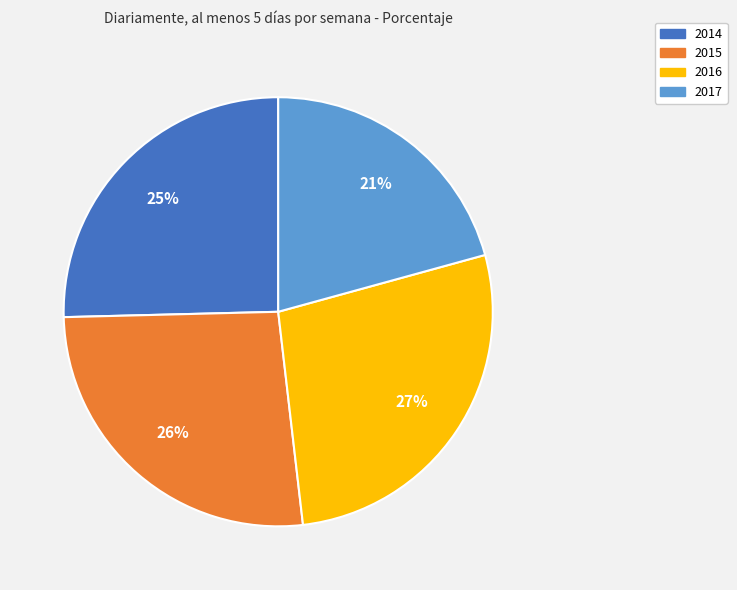

How many slices are in this pie chart?

4